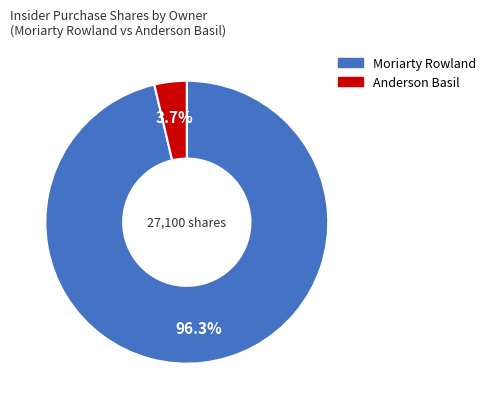

Is there a majority slice in this chart?

Yes